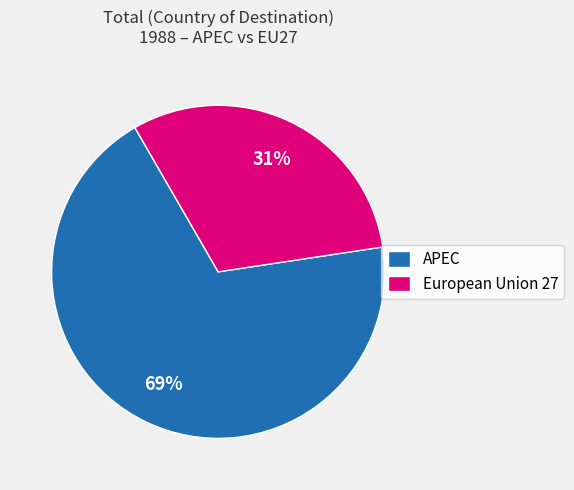

To the nearest percent, what portion does European Union 27 represent?

31%